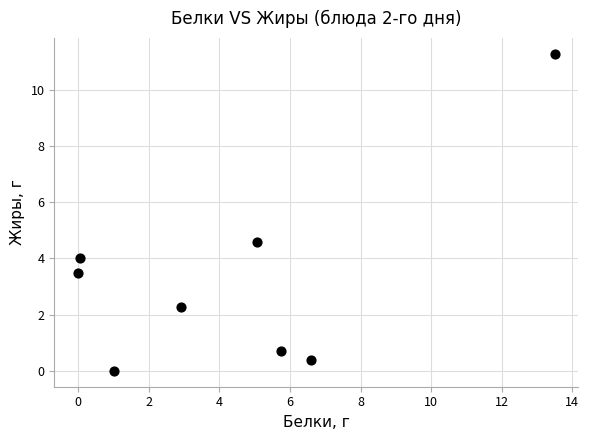

What is the range of X values (max minus min)?

13.5